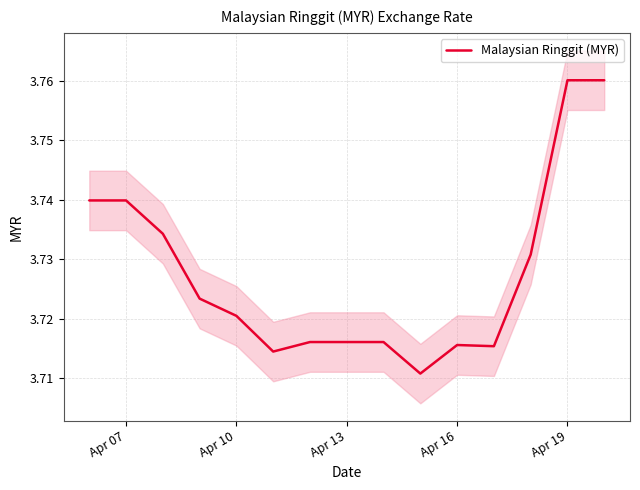

True or false: there are more than 2 points higher than both neighbors.

False